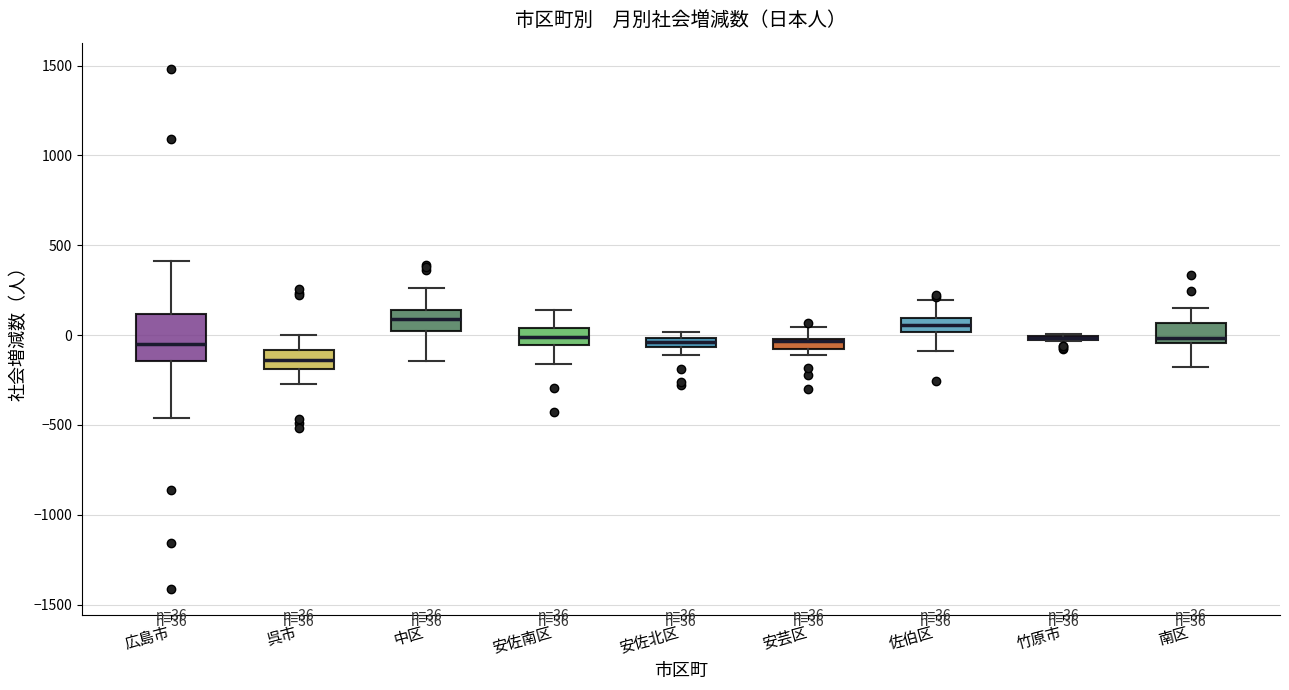

Comparing the boxes themselves (not the whiskers), which one is the tallest?

広島市